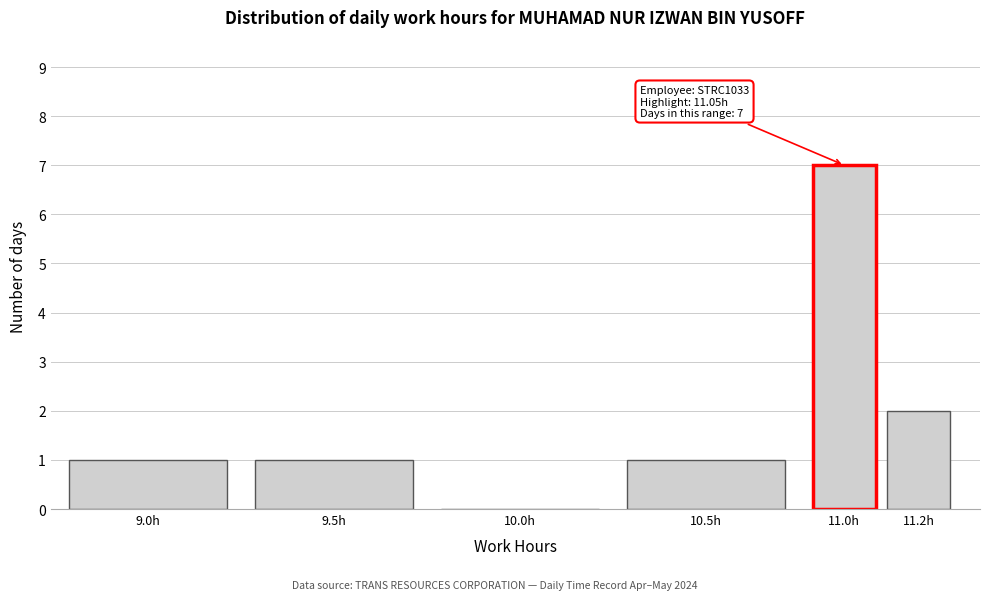

Reading left to right, transcribe all the data shown in this chart.

9.0h=1	9.5h=1	10.0h=0	10.5h=1	11.0h=7	11.2h=2